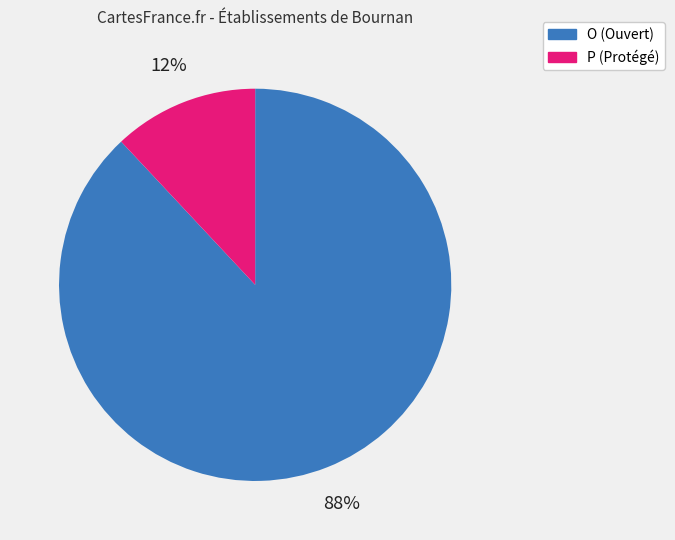

Which slice is the largest?

O